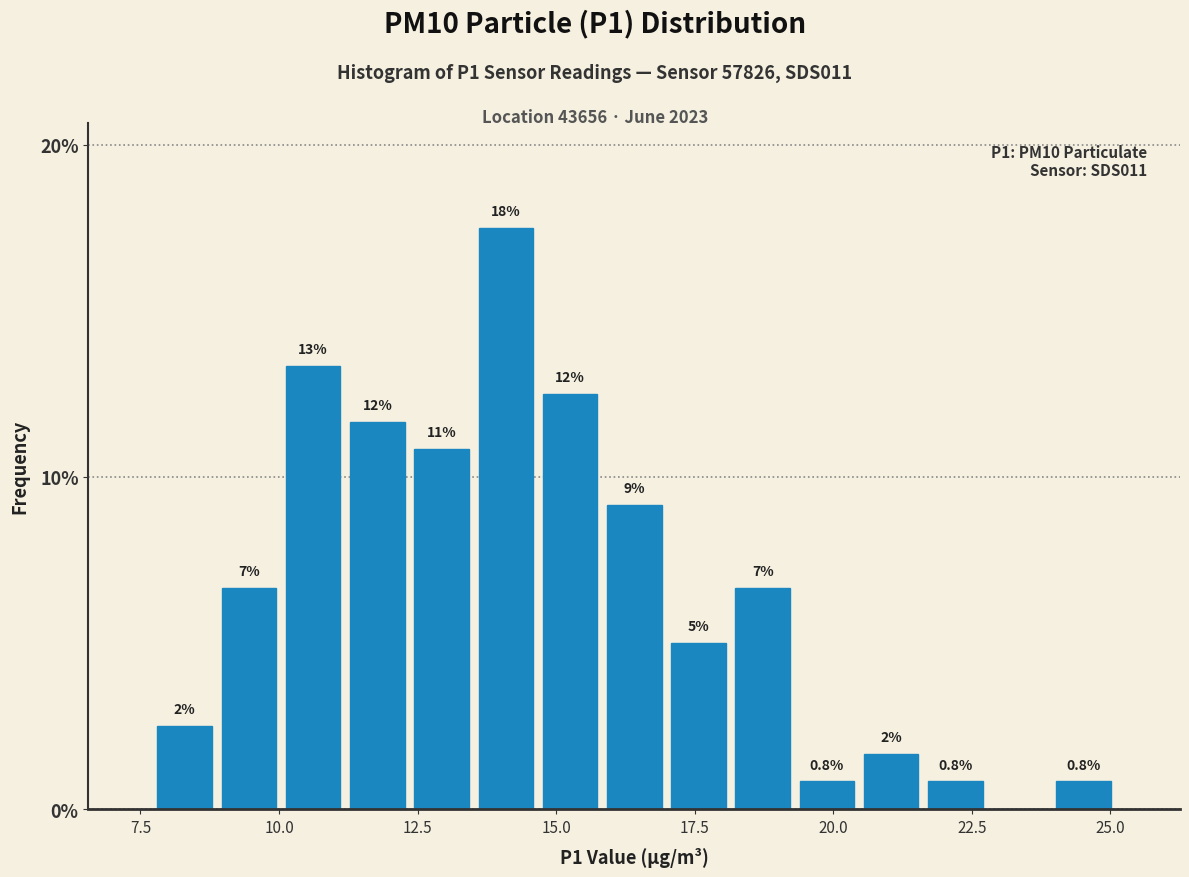

Read against the x-axis, roughly where is the centre of the tallest bar?

14.0